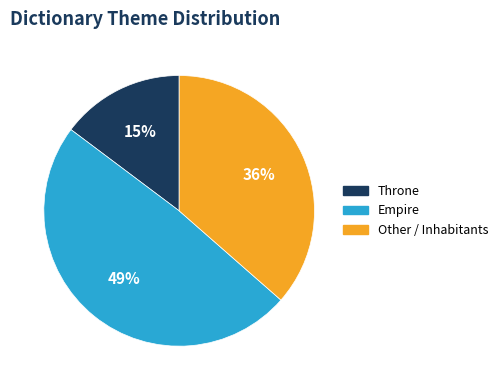

Is there any slice that represents more than half of the pie?

No